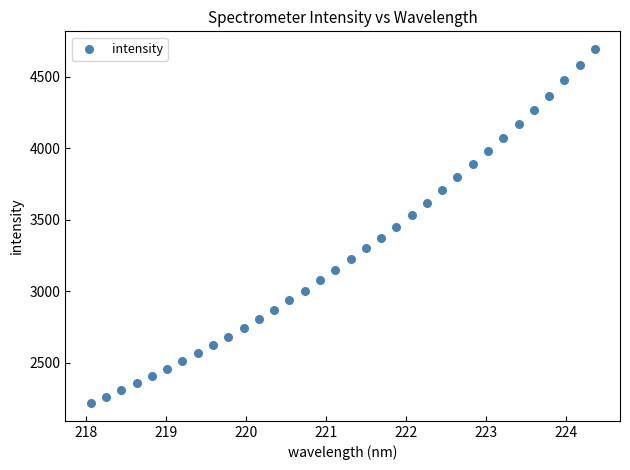

What is the range of X values (max minus min)?

6.3